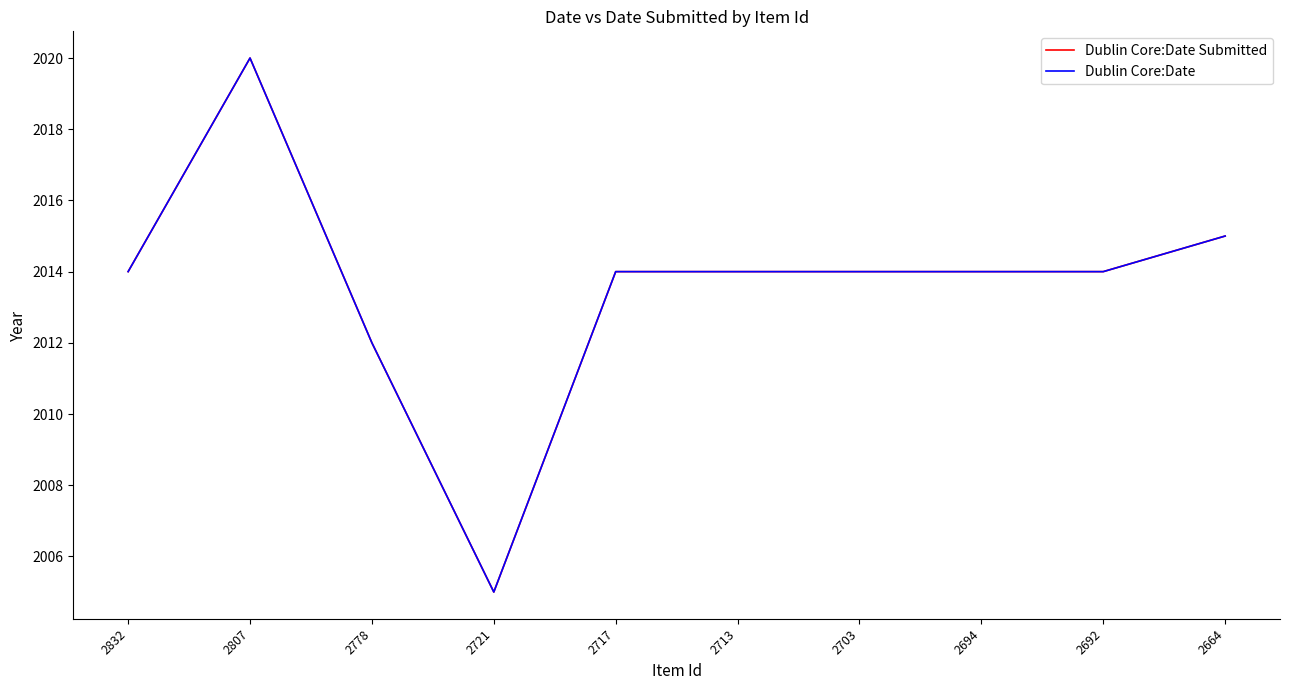

Does the chart have visible grid lines?

No